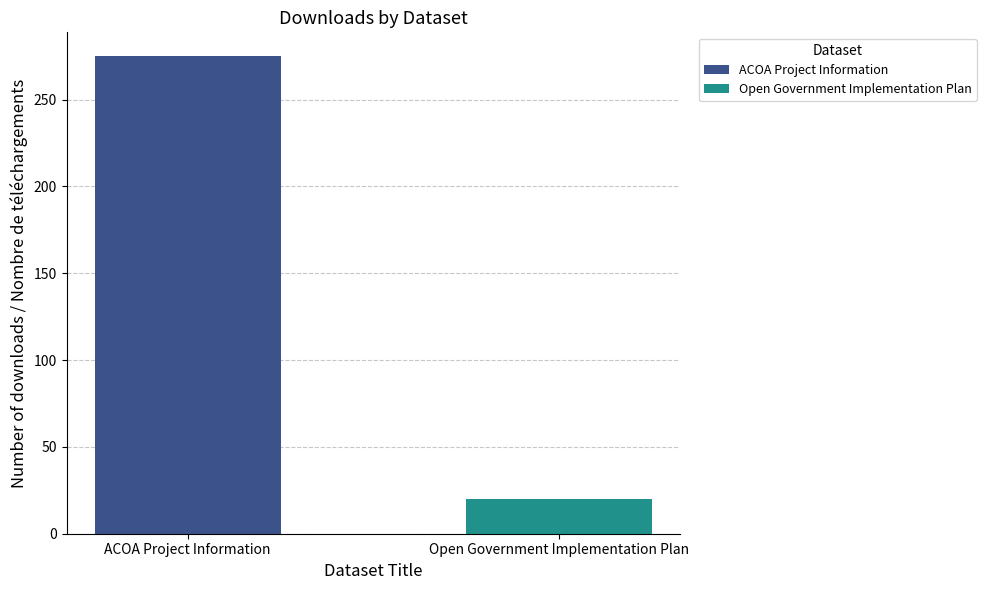

What is the minimum value for Open Government Implementation Plan?

20